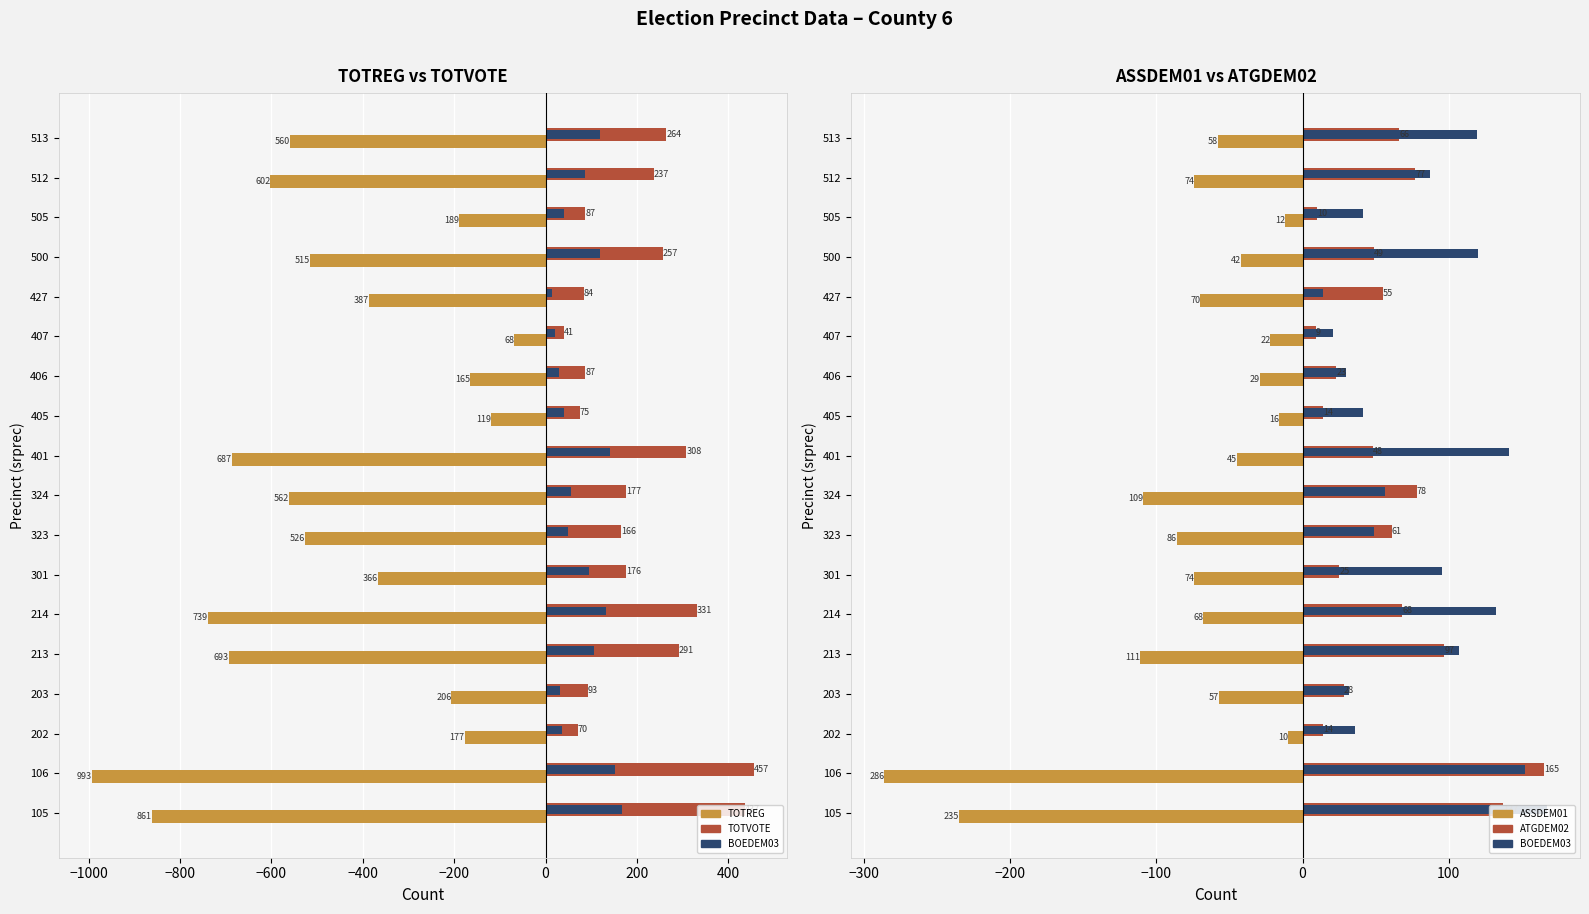

What position from the right is 0?

12